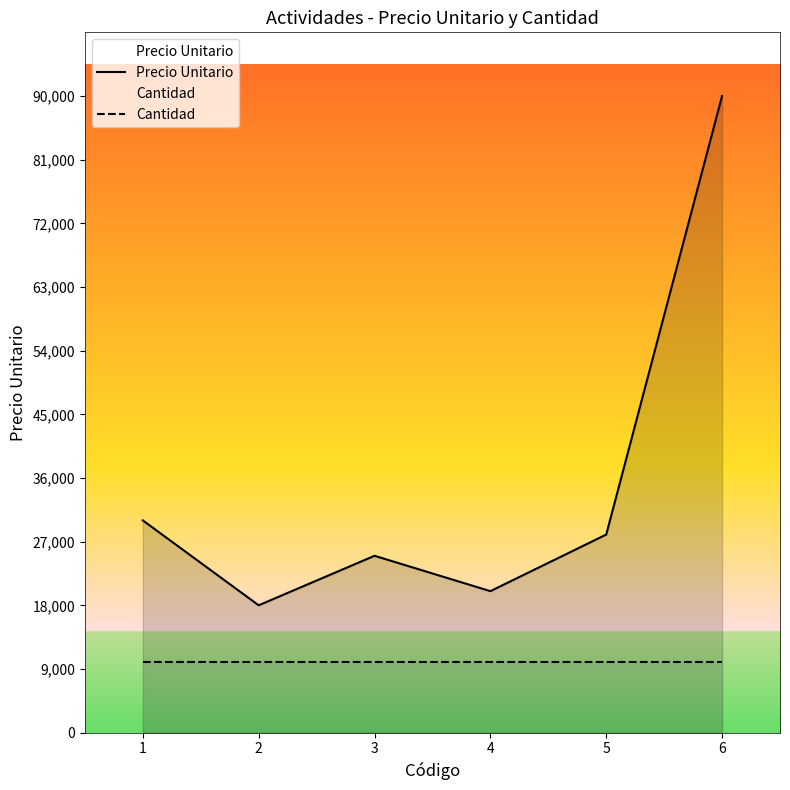

Between 6 and 5, which is larger?

6